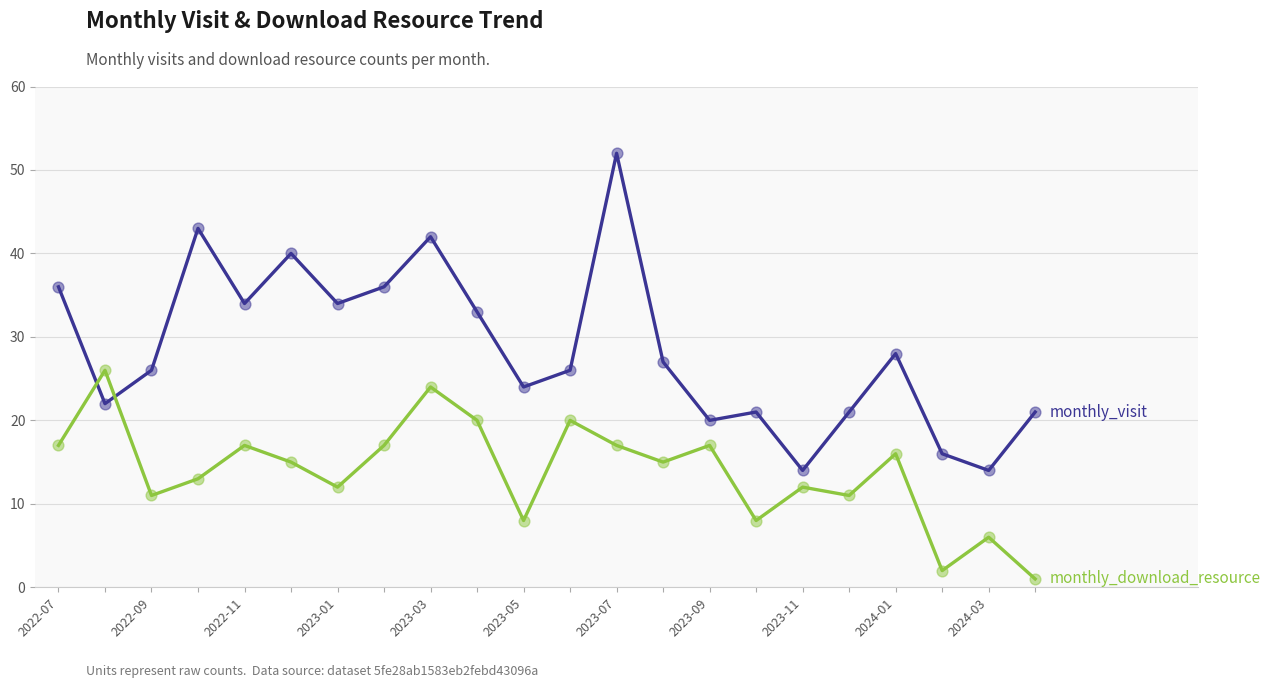

What is the greatest value displayed?

52